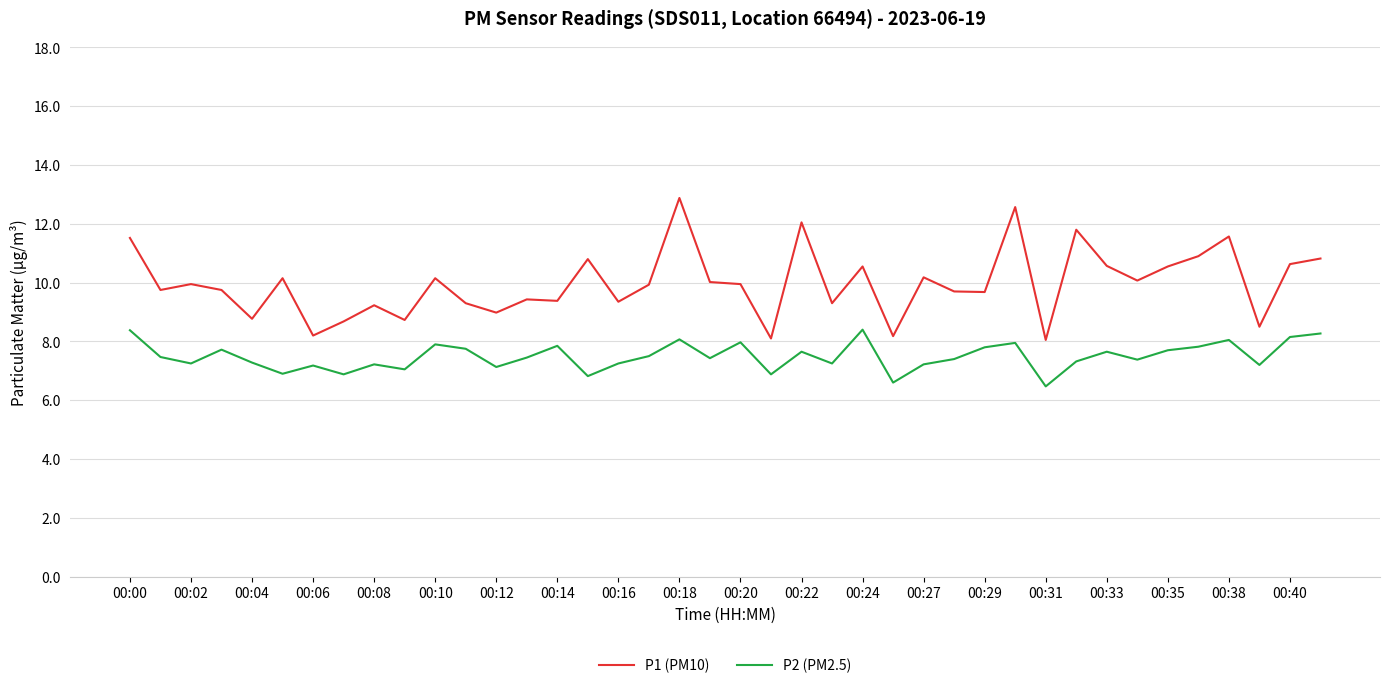

True or false: P1 (PM10) and P2 (PM2.5) cross at least once.

False